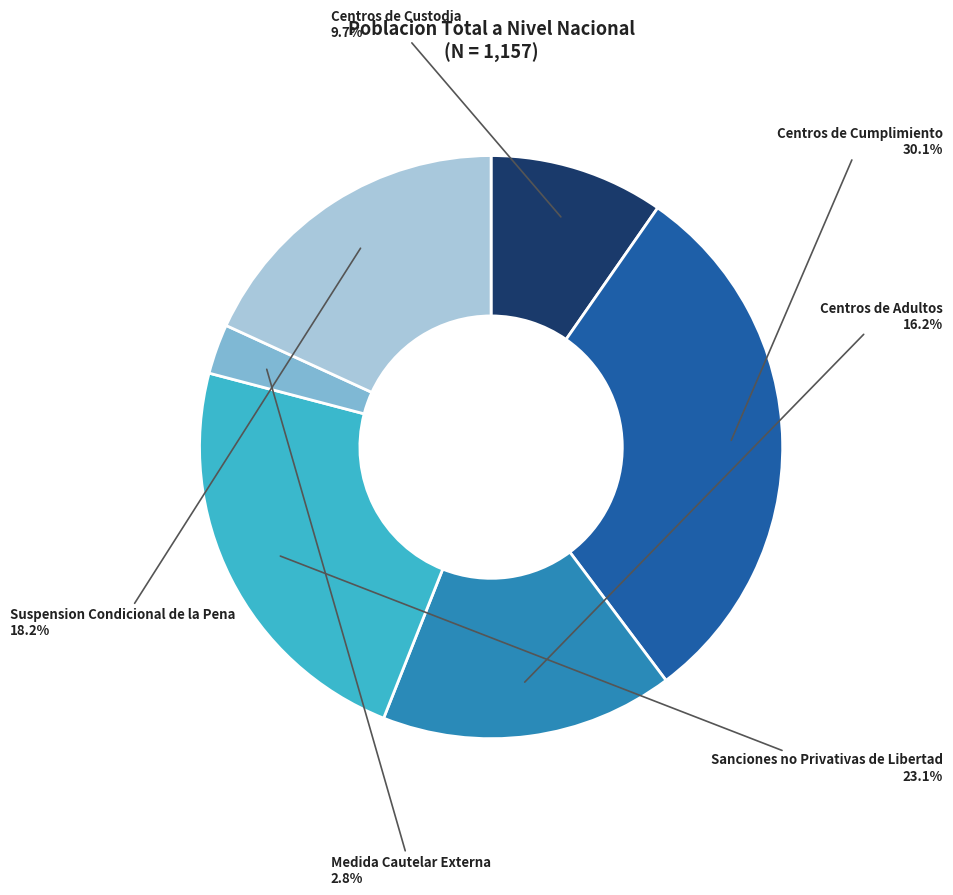

Is there a majority slice in this chart?

No